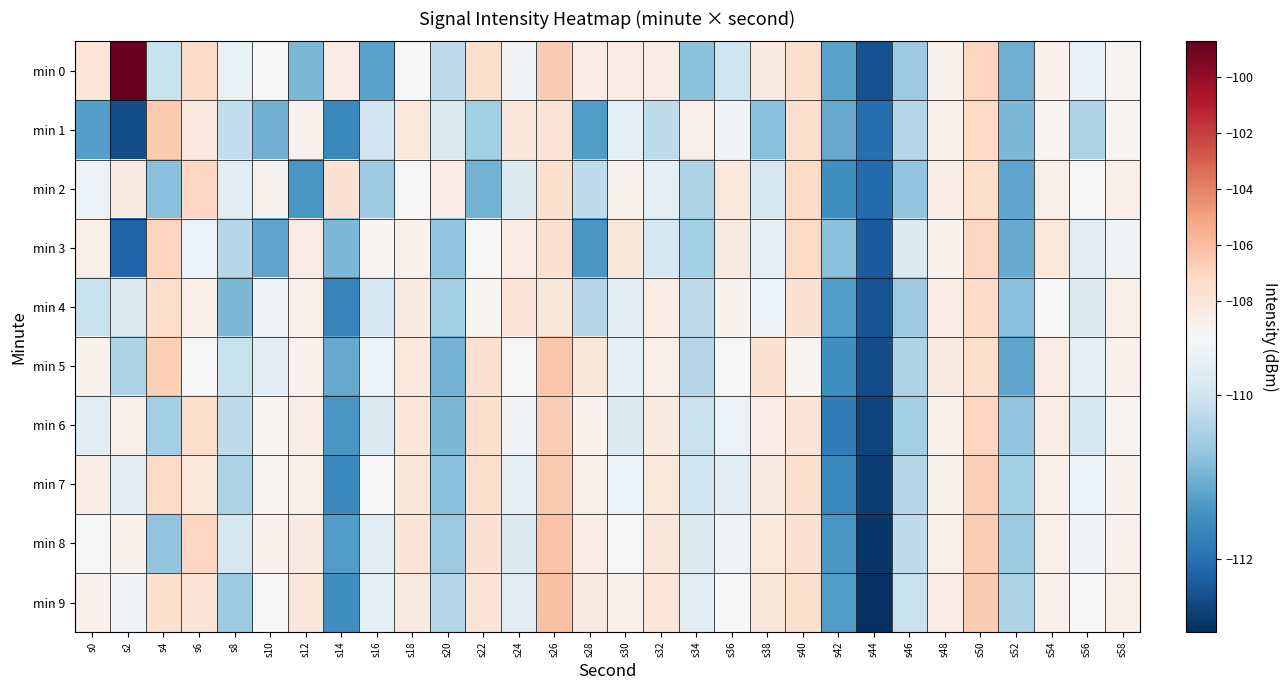

Which series changed the most between s2 and s42?

min 0